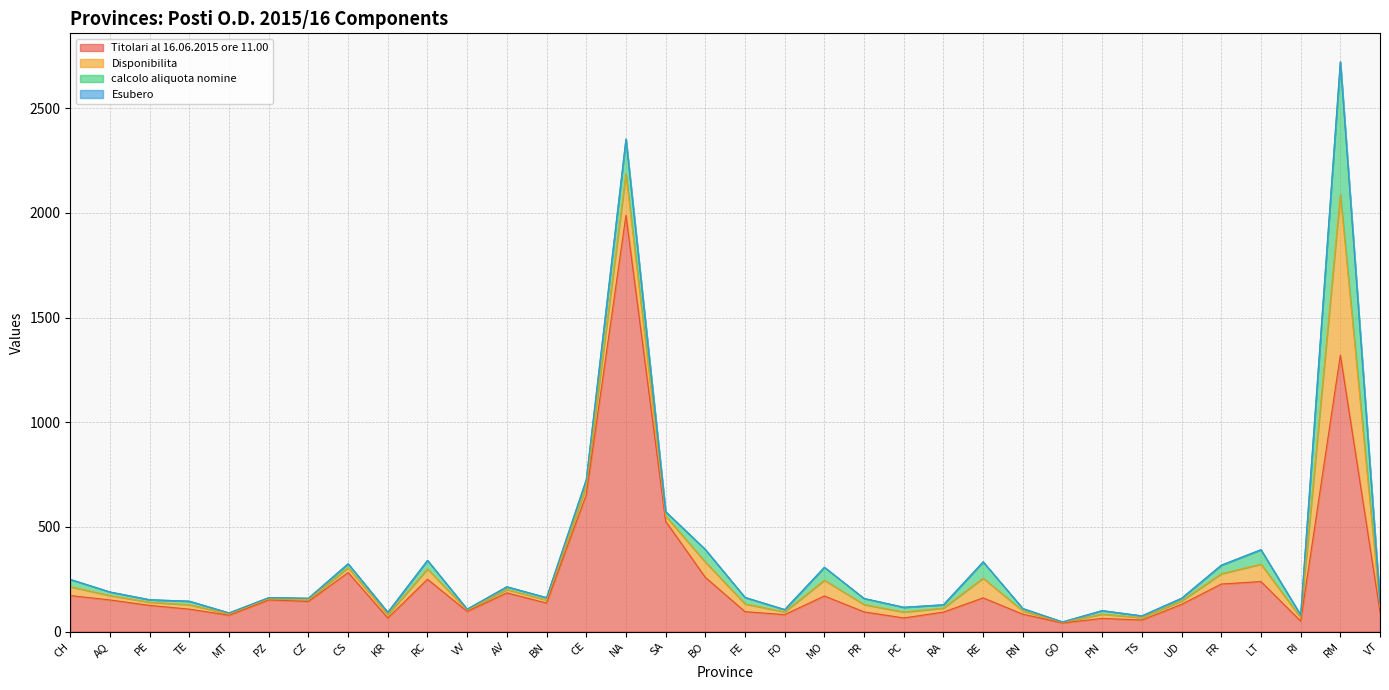

Where is the first local minimum for calcolo aliquota nomine?

PE